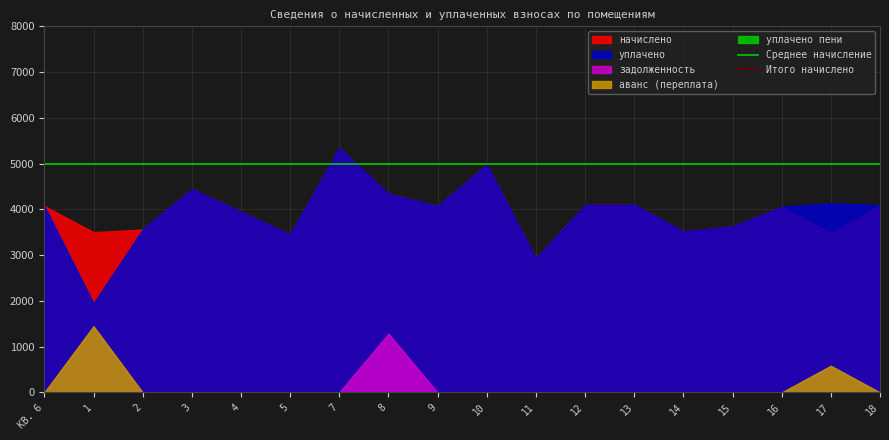

Count the number of categories in the chart.

18